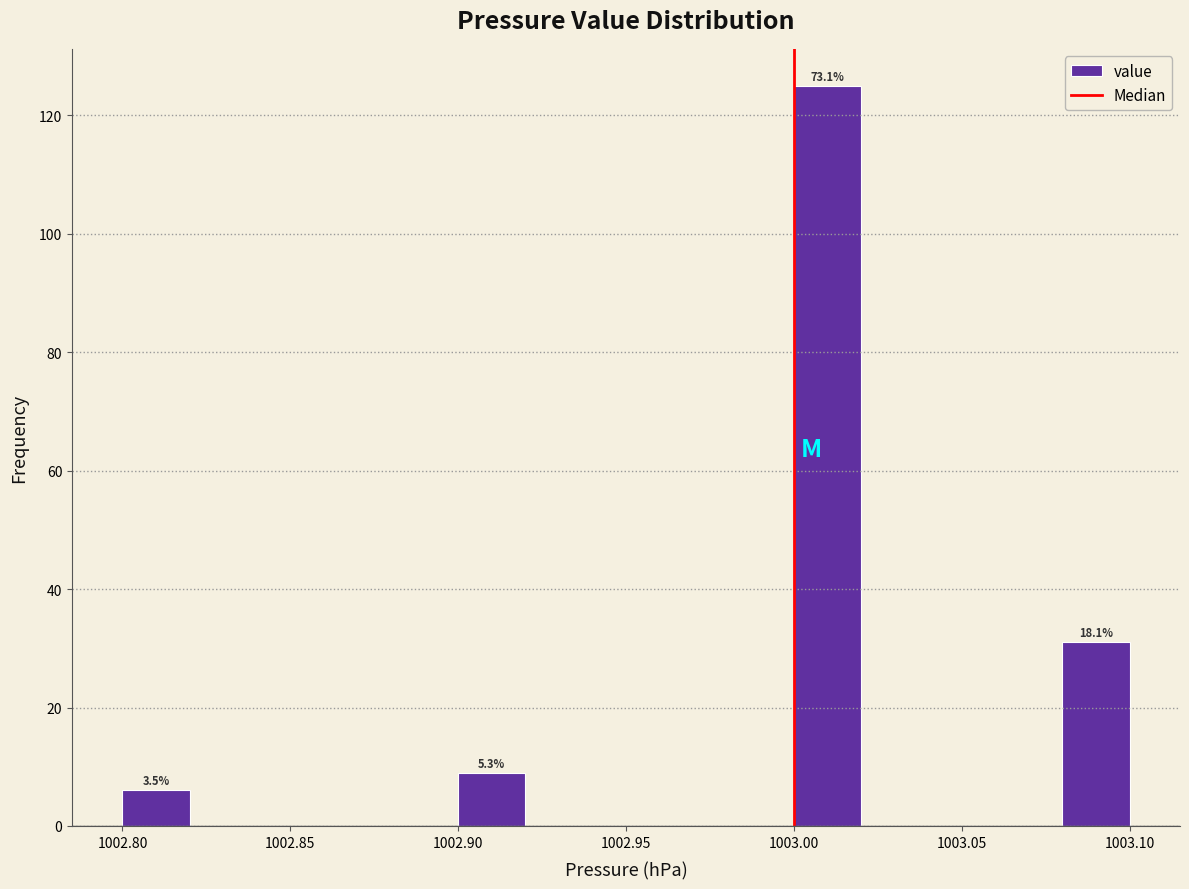

Which range on the x-axis has the tallest bar?

1003.00 to 1003.02